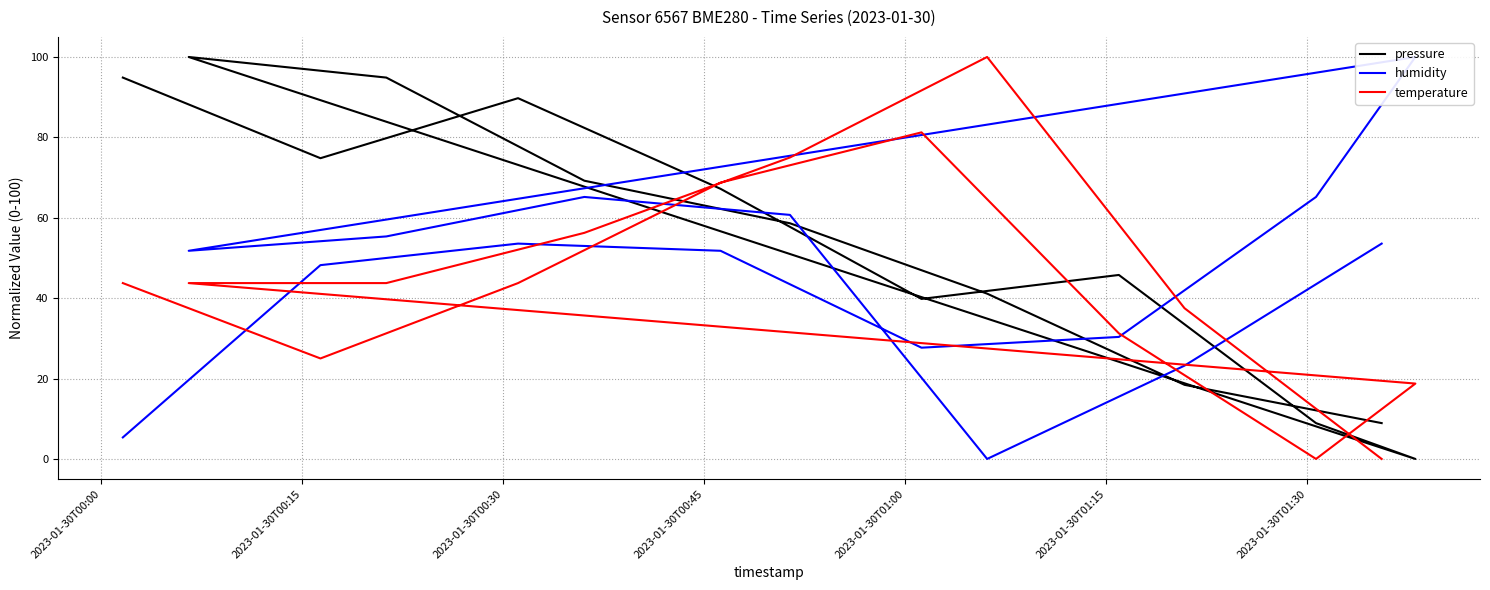

Reading left to right, list all the values displayed in this chart.

pressure: 94.9	74.8	89.8	67.2	39.8	45.8	8.9	0.0	100.0	94.9	69.2	58.6	41.1	18.4	8.9
humidity: 5.4	48.2	53.6	51.8	27.7	30.4	65.2	100.0	51.8	55.4	65.2	60.7	0.0	23.2	53.6
temperature: 43.7	25.0	43.7	68.7	81.2	31.2	0.0	18.7	43.7	43.7	56.2	75.0	100.0	37.5	0.0